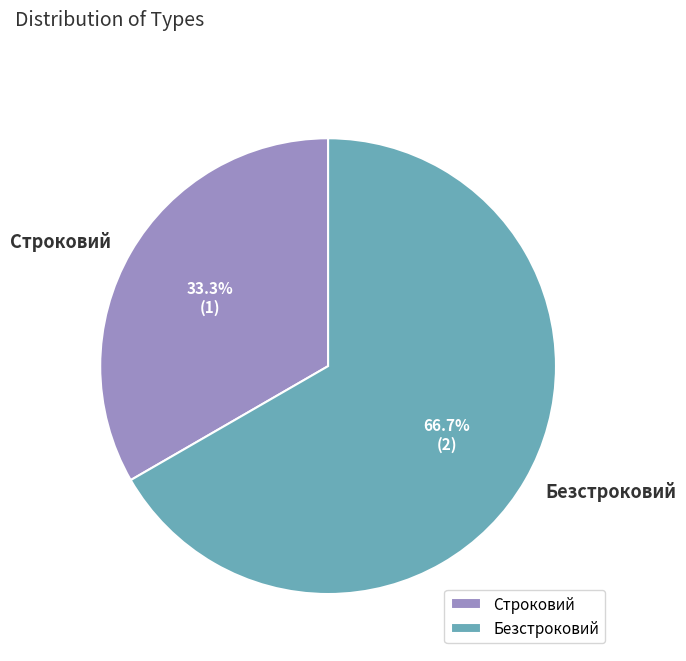

To the nearest percent, what percentage of the pie is Безстроковий?

67%